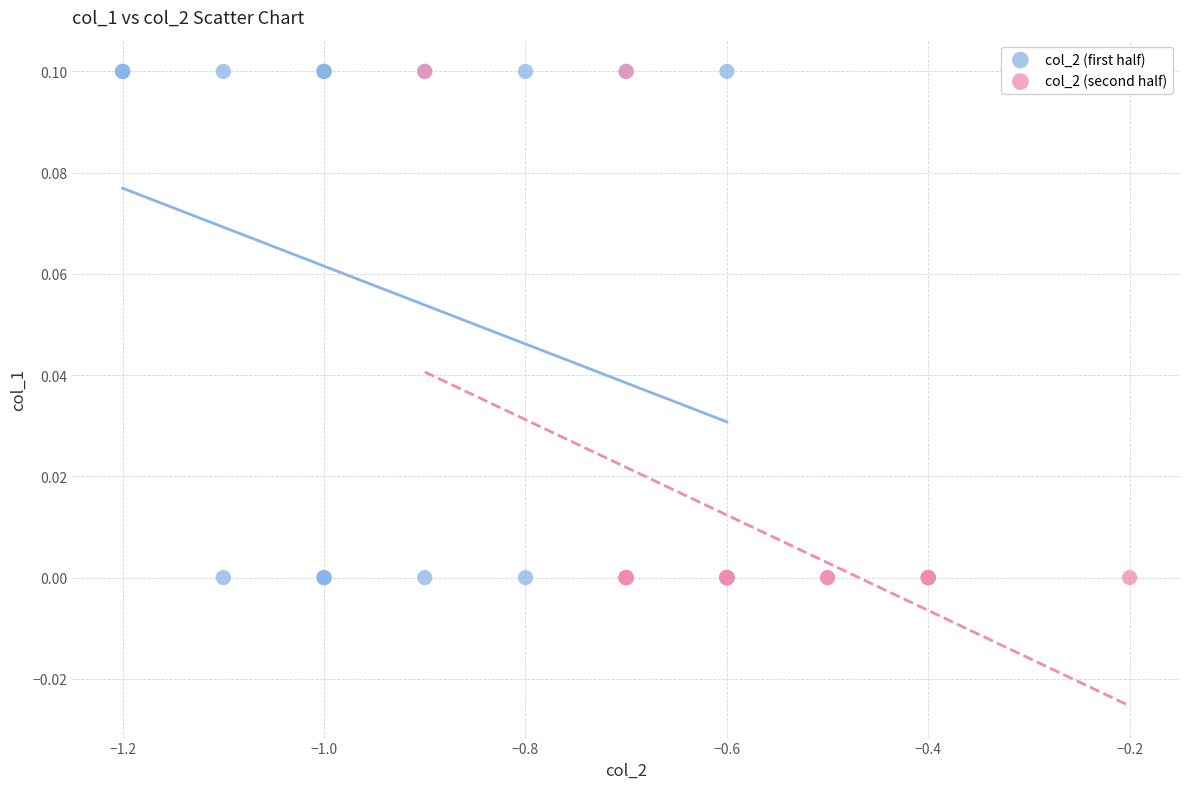

What are all the series names shown in the legend?

col_2 (first half), col_2 (second half)